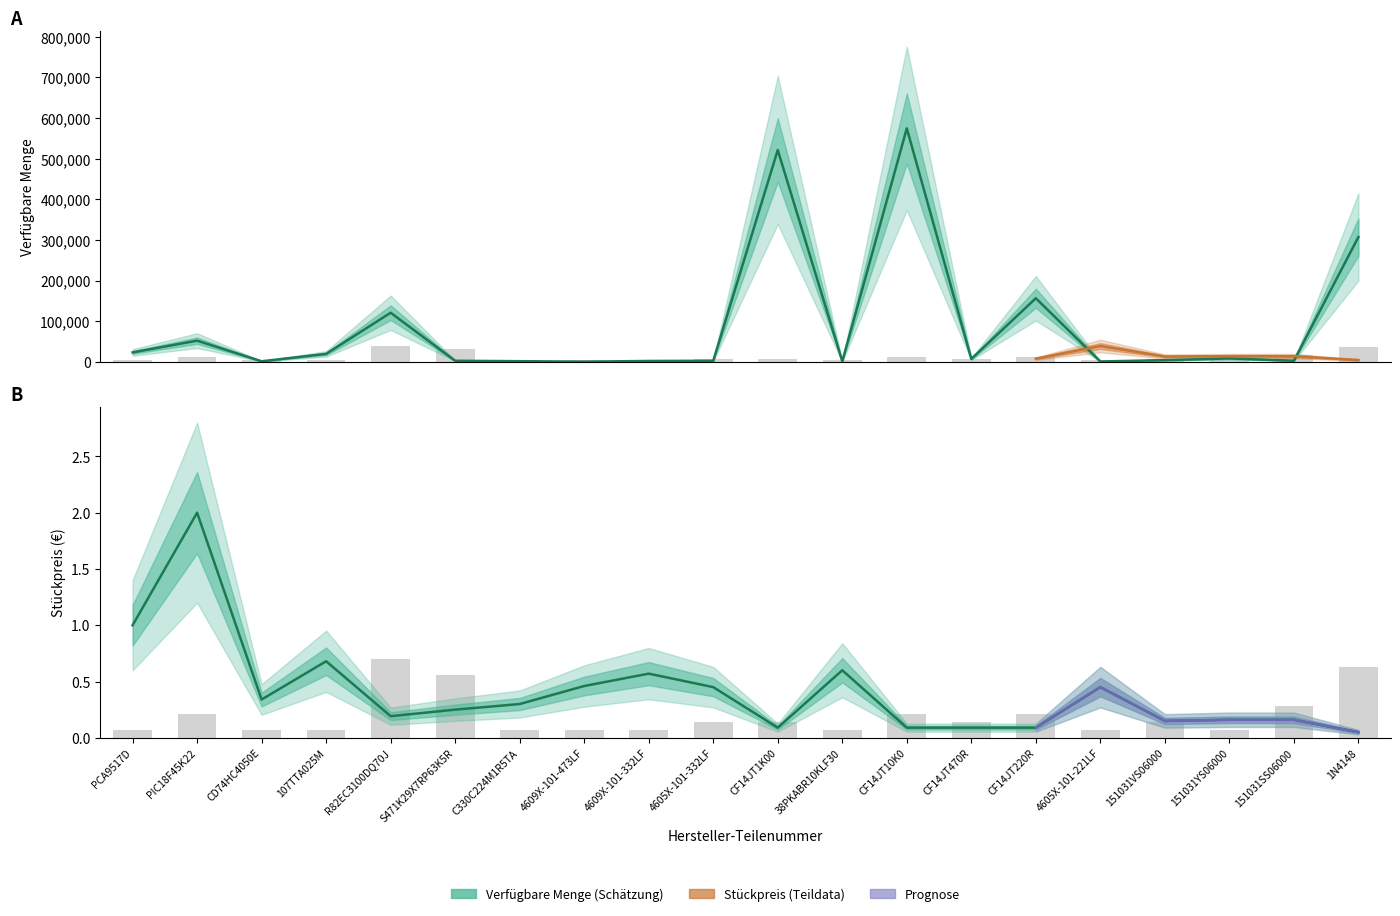

Reading left to right, extract all data points from this chart.

Verfuegbare Menge: PCA9517D=23000.0	PIC18F45K22=52000.0	CD74HC4050E=1181.0	107TTA025M=19395.0	R82EC3100DQ70J=120685.0	S471K29X7RP63K5R=2464.0	C330C224M1R5TA=1404.0	4609X-101-473LF=264.0	4609X-101-332LF=1982.0	4605X-101-332LF=2442.0	CF14JT1K00=521143.0	38PKABR10KLF30=1045.0	CF14JT10K0=574480.0	CF14JT470R=6939.0	CF14JT220R=156334.0	4605X-101-221LF=698.0	151031VS06000=4007.0	151031YS06000=8235.0	151031SS06000=2558.0	1N4148=307113.0
Stueckpreis: PCA9517D=1.0	PIC18F45K22=2.0	CD74HC4050E=0.3	107TTA025M=0.7	R82EC3100DQ70J=0.2	S471K29X7RP63K5R=0.2	C330C224M1R5TA=0.3	4609X-101-473LF=0.5	4609X-101-332LF=0.6	4605X-101-332LF=0.5	CF14JT1K00=0.1	38PKABR10KLF30=0.6	CF14JT10K0=0.1	CF14JT470R=0.1	CF14JT220R=0.1	4605X-101-221LF=0.5	151031VS06000=0.1	151031YS06000=0.2	151031SS06000=0.2	1N4148=0.1